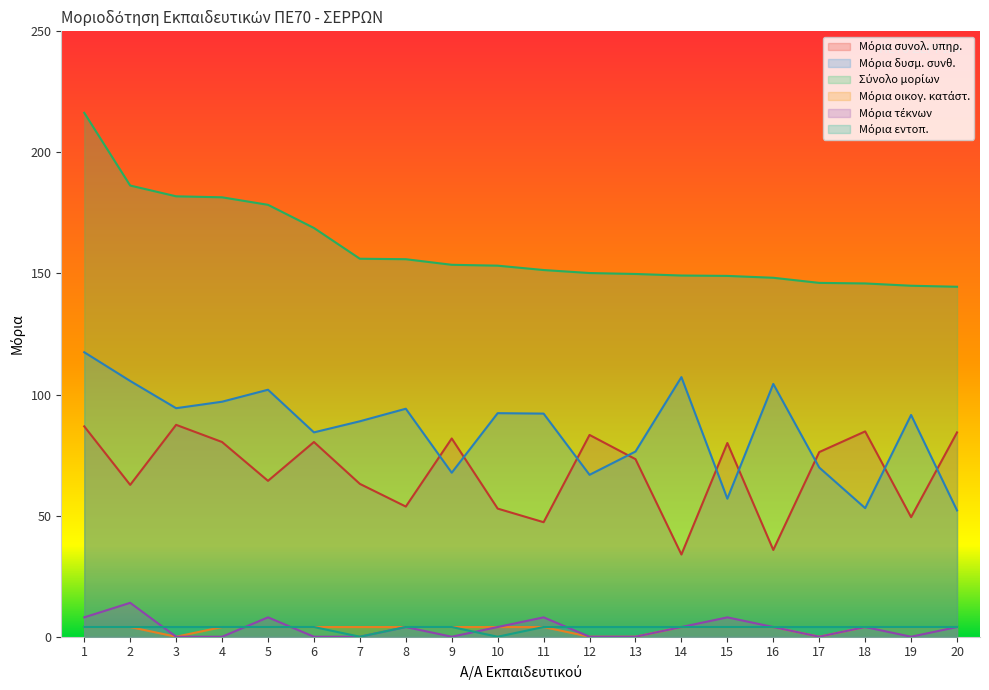

What is the total value across all series at 13?

303.6